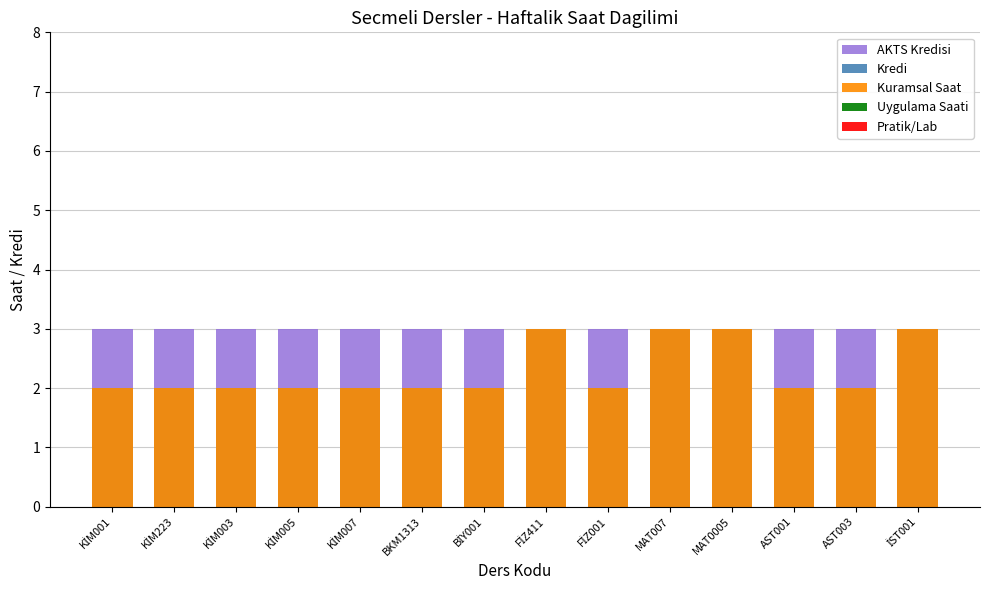

List the labels in order of AKTS Kredisi value, smallest first.

KİM001, KİM223, KİM003, KİM005, KİM007, BKM1313, BİY001, FİZ411, FİZ001, MAT007, MAT0005, AST001, AST003, İST001